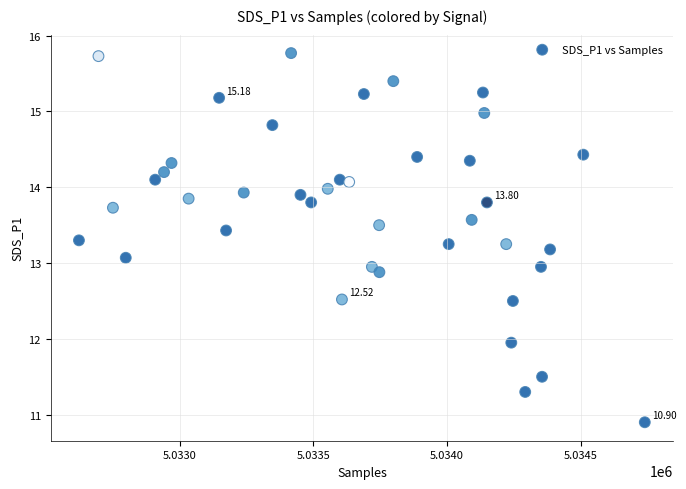

What is the range of X values (max minus min)?

2115.0